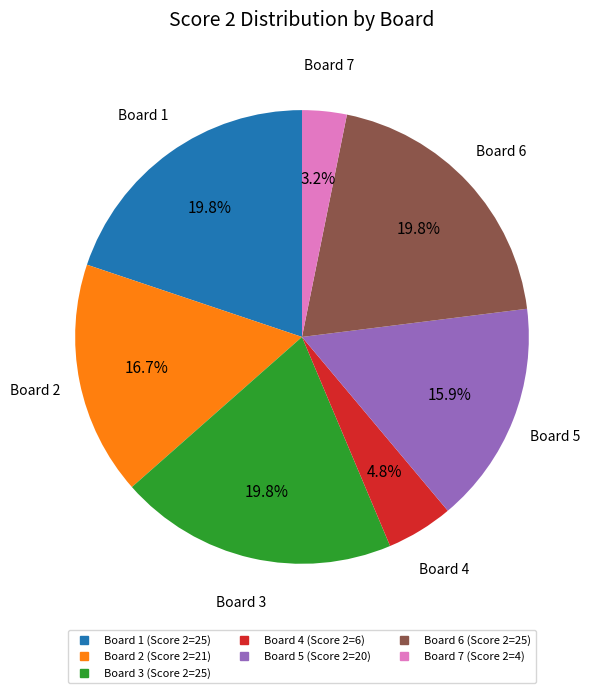

How many slices are in this pie chart?

7